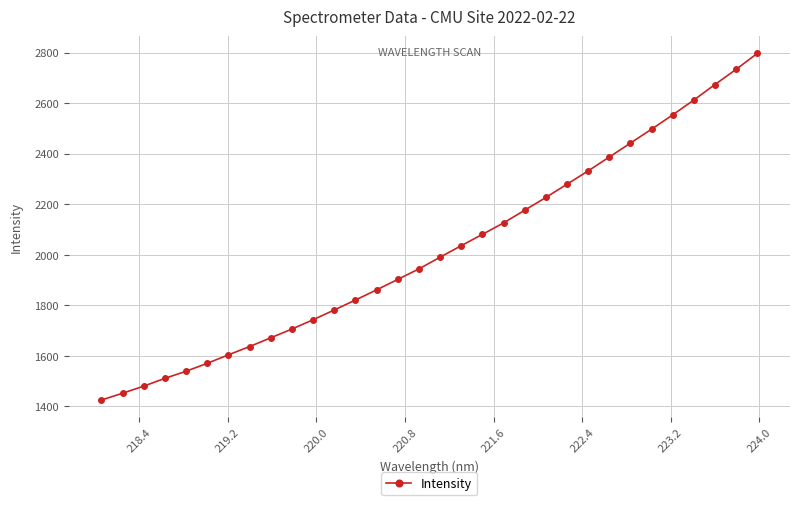

How many lines are shown in the chart?

1